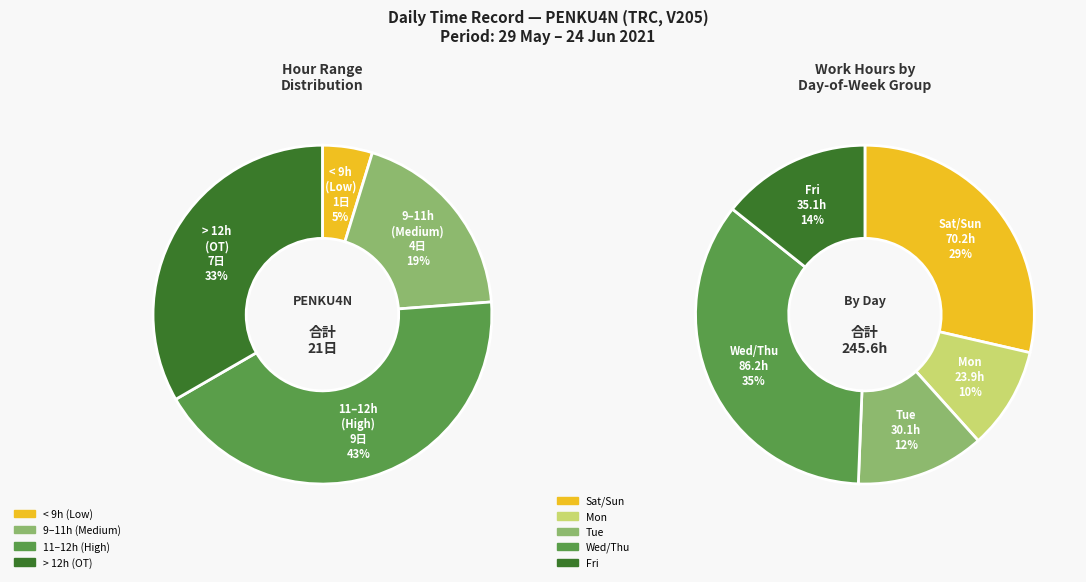

Do 30-Sun and 5-Sat together represent more than half of the pie?

No